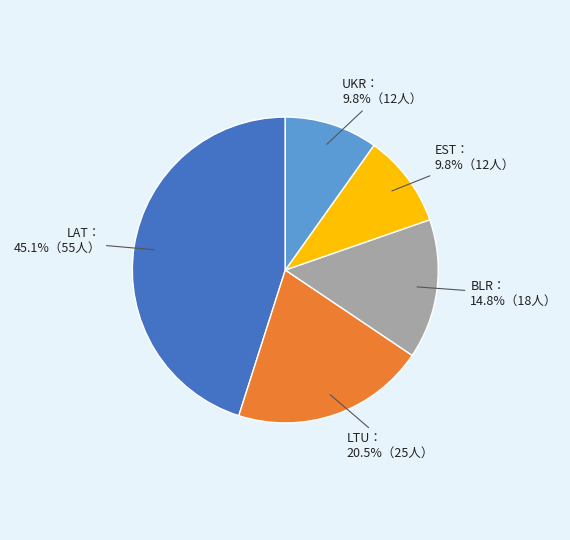

How many slices are in this pie chart?

5